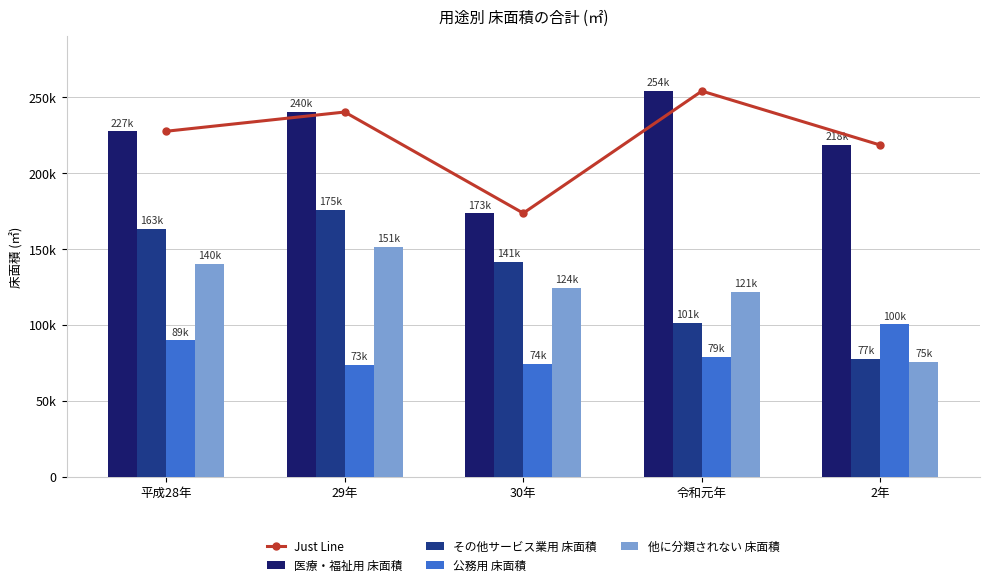

List the series in order of their peak value, highest first.

Just Line, 医療・福祉用 床面積, その他サービス業用 床面積, 他に分類されない 床面積, 公務用 床面積